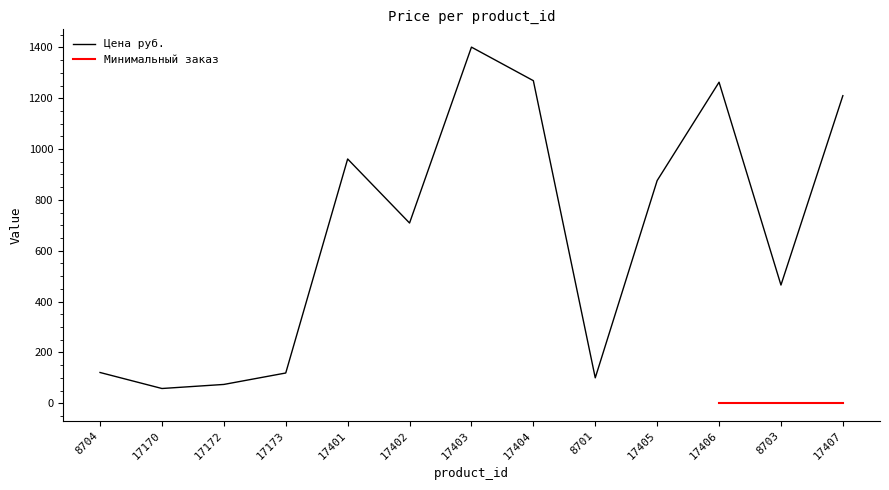

What is the label of the 4th point from the left?

17173